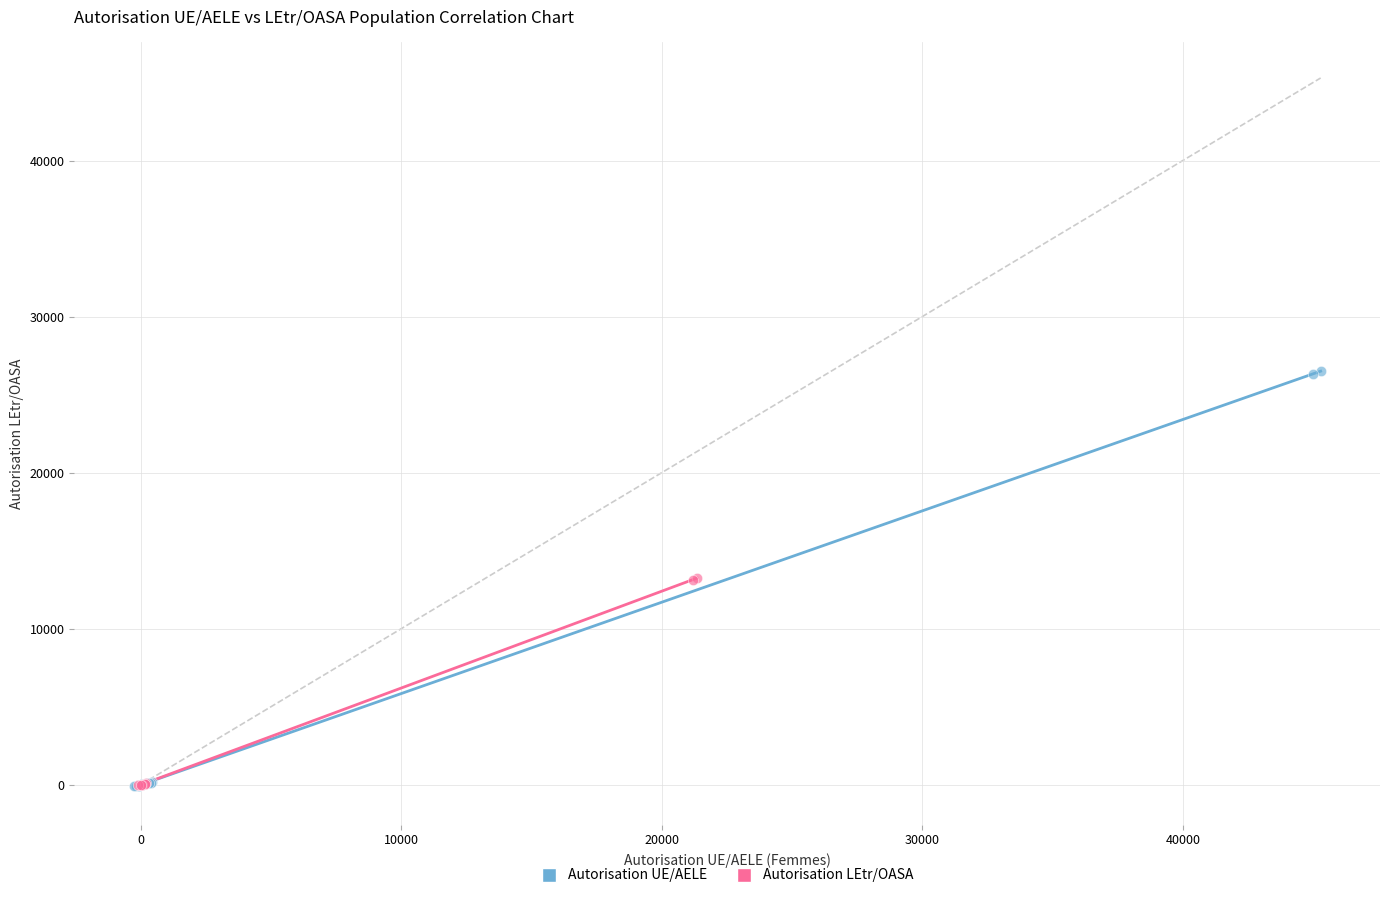

Which series has the largest Y range (max minus min)?

Autorisation UE/AELE